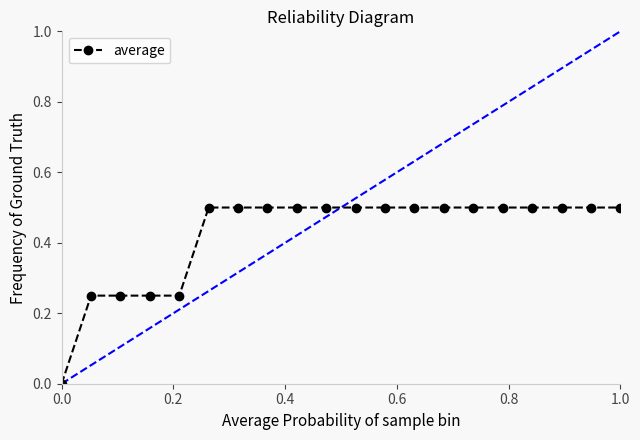

What is the difference between the maximum and minimum values?

0.5